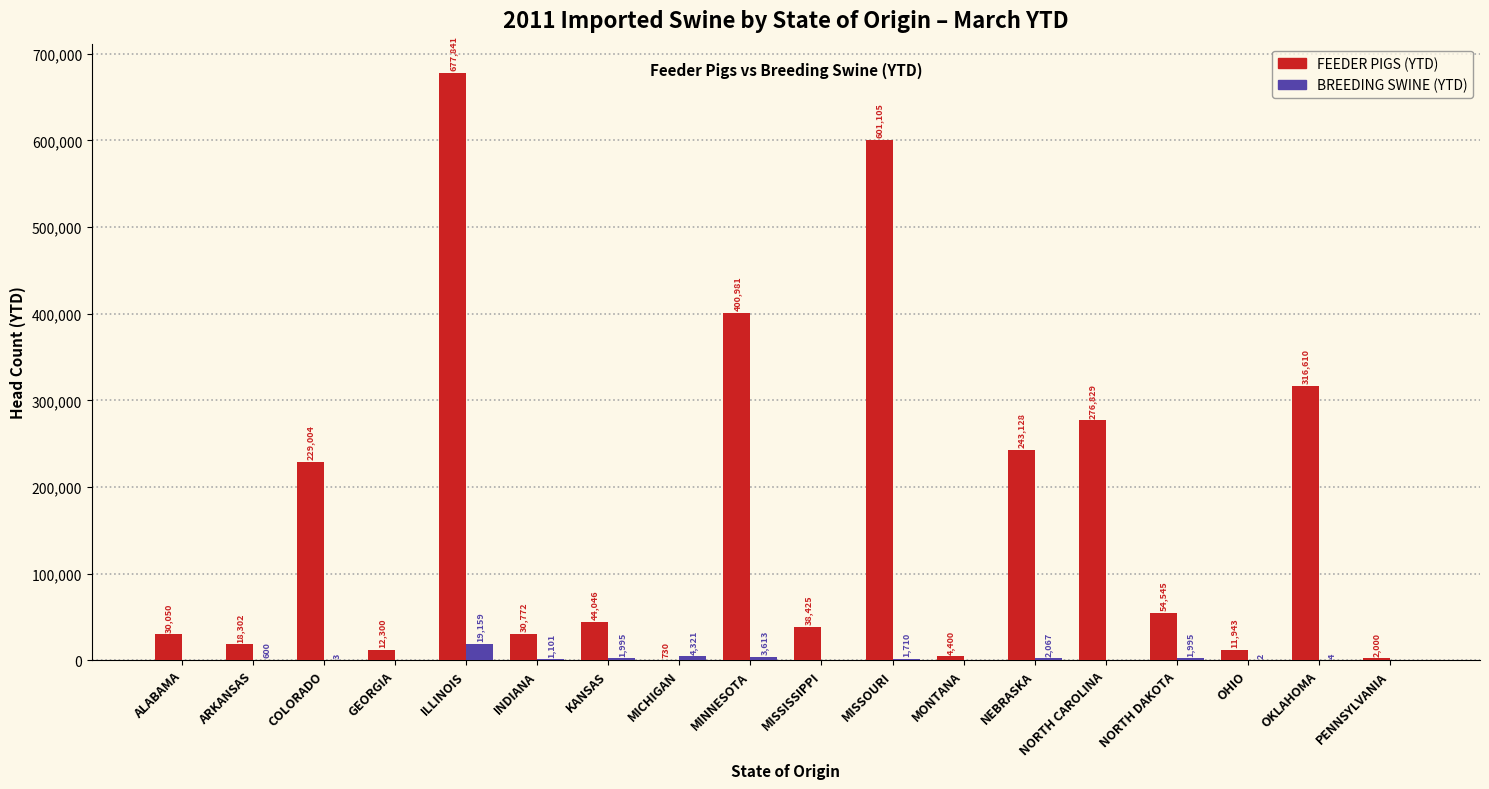

How many data points does each series have?

18